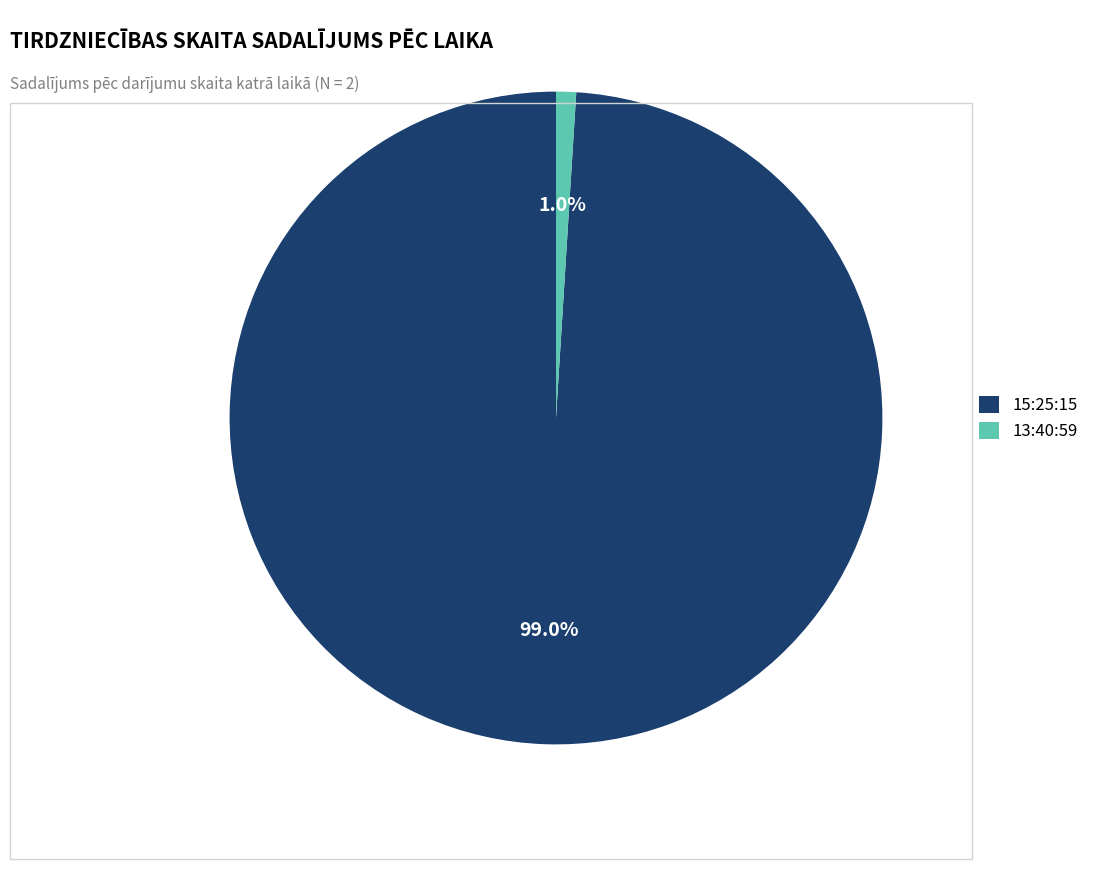

Rank the categories by value from highest to lowest.

15:25:15, 13:40:59